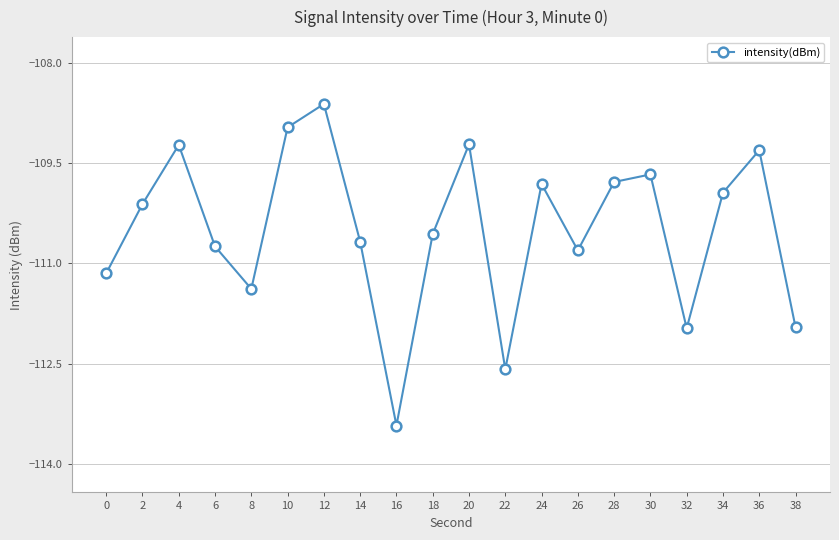

How many lines are shown in the chart?

1